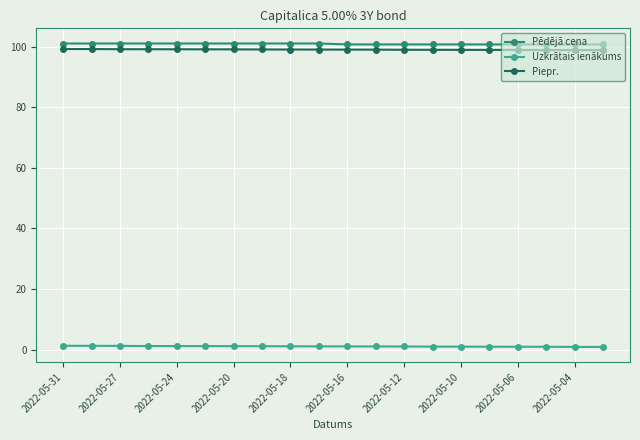

What is the difference between the maximum and minimum values in the Piepr. series?

0.4